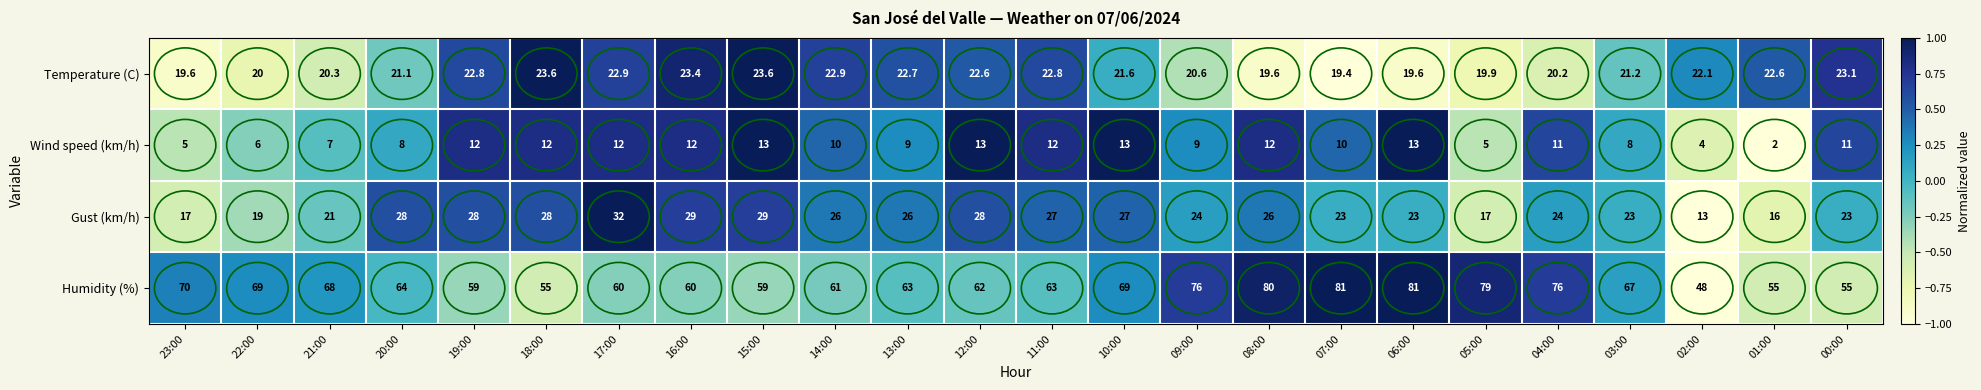

What is the difference between the maximum and minimum values in the Temperature (C) series?

4.2